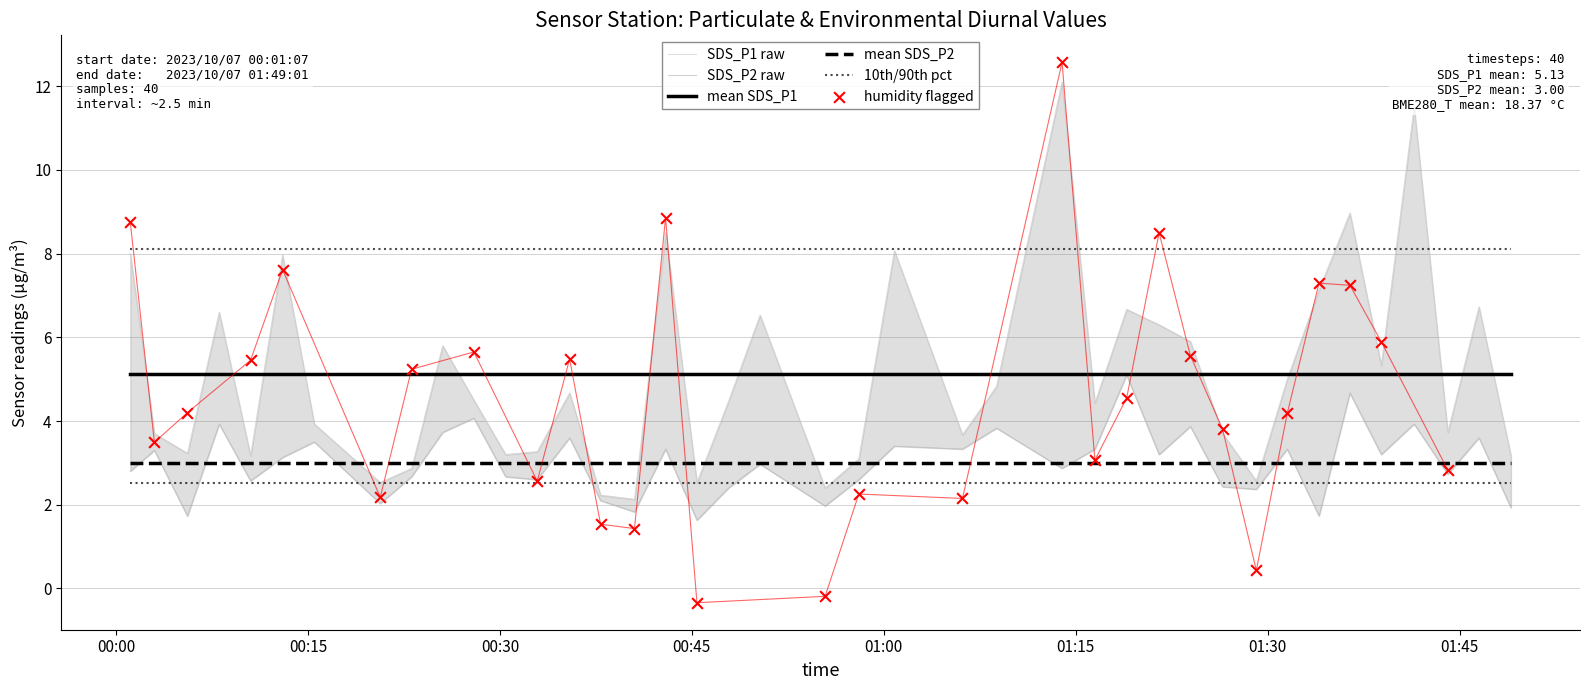

At how many categories does at least one series exceed 3?

33